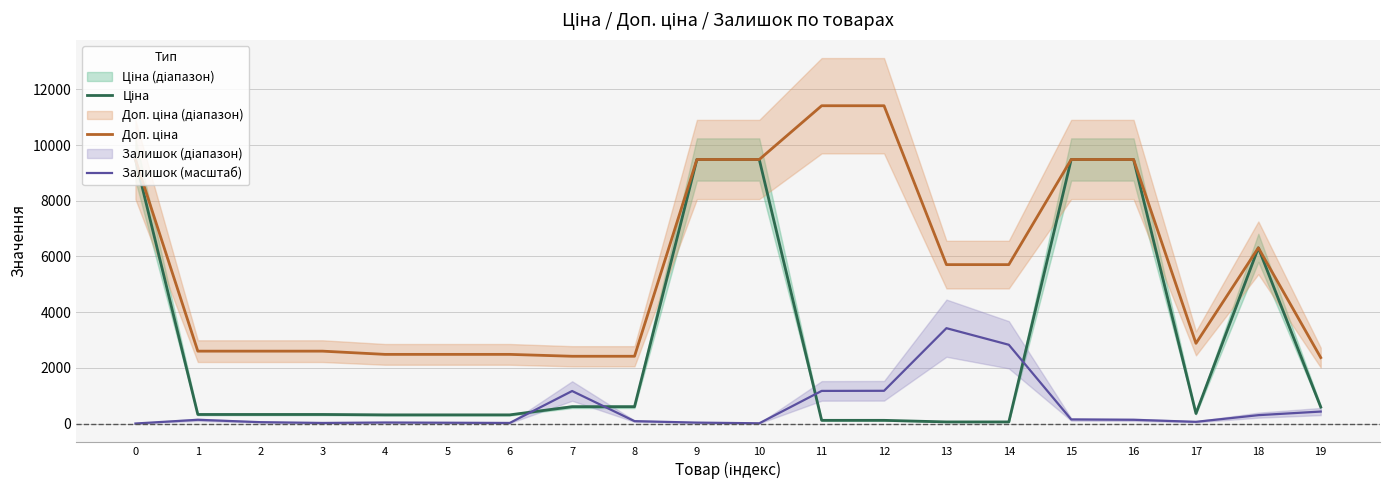

The value of Залишок (масштаб) at 9 is 32.4. True or false?

True